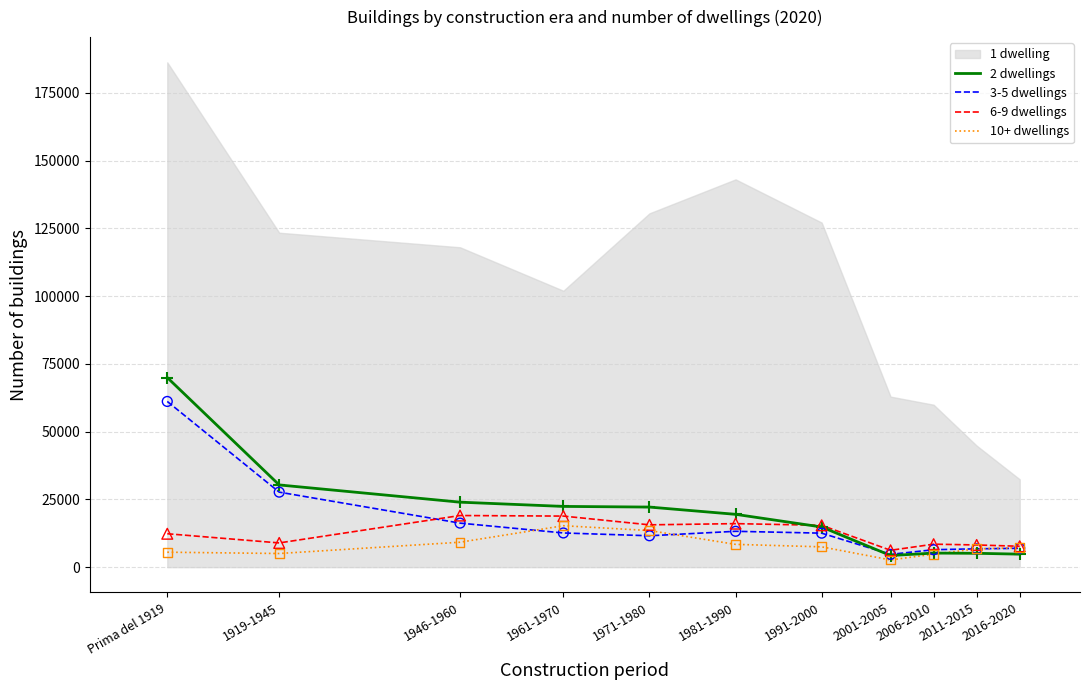

What is the minimum value for 2 dwellings?

4297